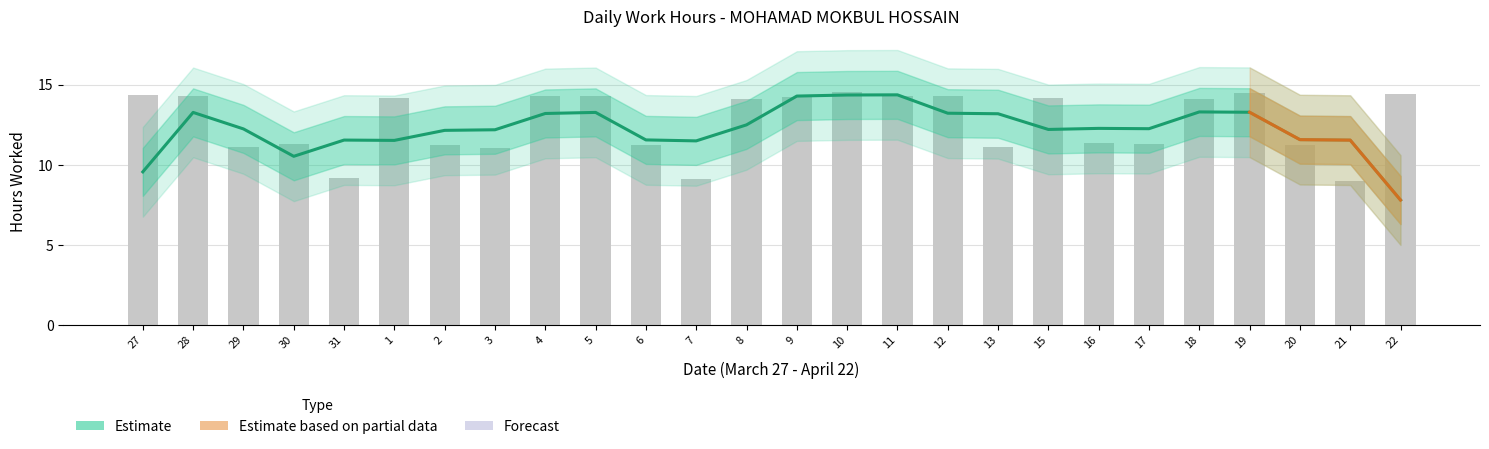

Rank the categories by value from lowest to highest.

21, 7, 31, 3, 13, 29, 2, 20, 6, 30, 17, 16, 8, 18, 1, 15, 9, 5, 12, 4, 11, 28, 27, 22, 19, 10